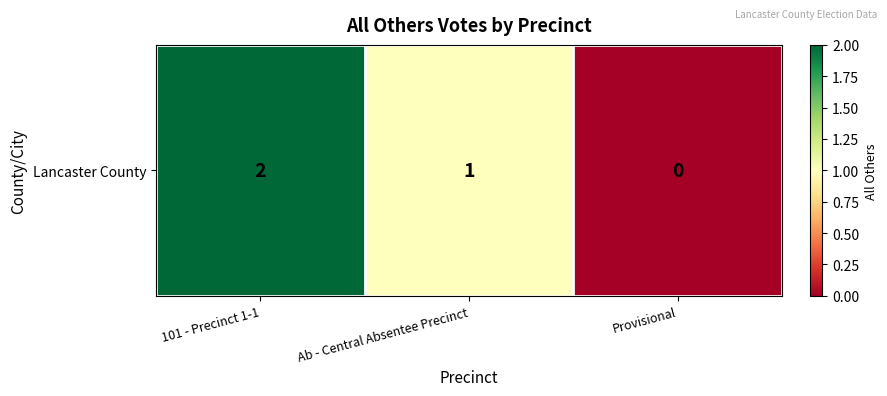

The value at 101 - Precinct 1-1 is 1. True or false?

False